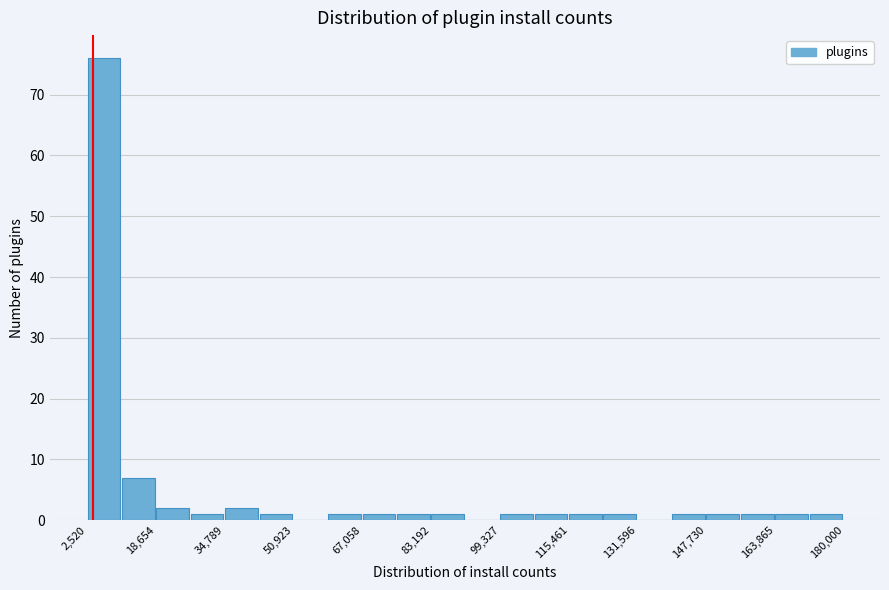

Reading left to right, transcribe this chart: for each bar, give the range it covers on the x-axis and its height. Neither the bar edges nor the heights are printed on the chart, so give them approximately, as read against the axes.

2000 to 10000: 76
10000 to 18000: 7
18000 to 26000: 2
26000 to 34000: 1
34000 to 42000: 2
42000 to 50000: 1
50000 to 58000: 0
58000 to 68000: 1
68000 to 76000: 1
76000 to 84000: 1
84000 to 92000: 1
92000 to 100000: 0
100000 to 108000: 1
108000 to 116000: 1
116000 to 124000: 1
124000 to 132000: 1
132000 to 140000: 0
140000 to 148000: 1
148000 to 156000: 1
156000 to 164000: 1
164000 to 172000: 1
172000 to 180000: 1